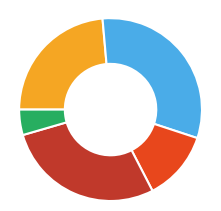

Count the number of slices in the pie.

5